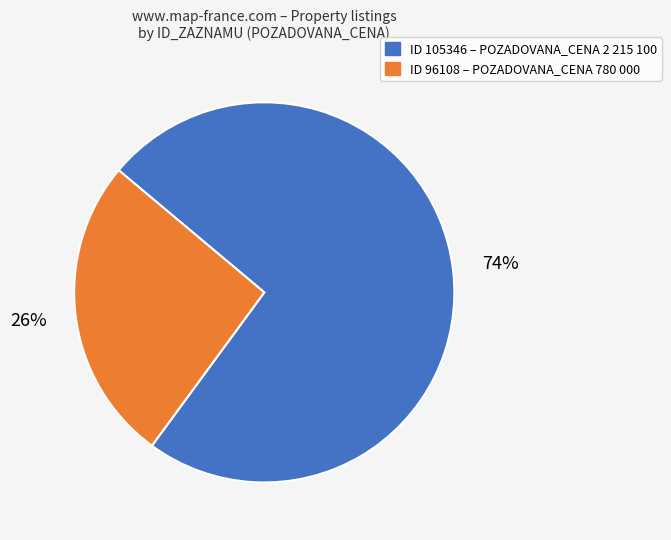

Is there any slice that represents more than half of the pie?

Yes